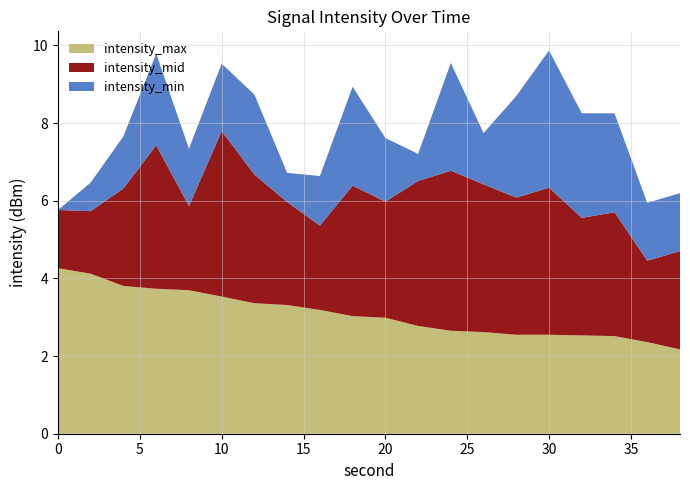

Is it true that intensity_max equals 1.5 at 0?

False